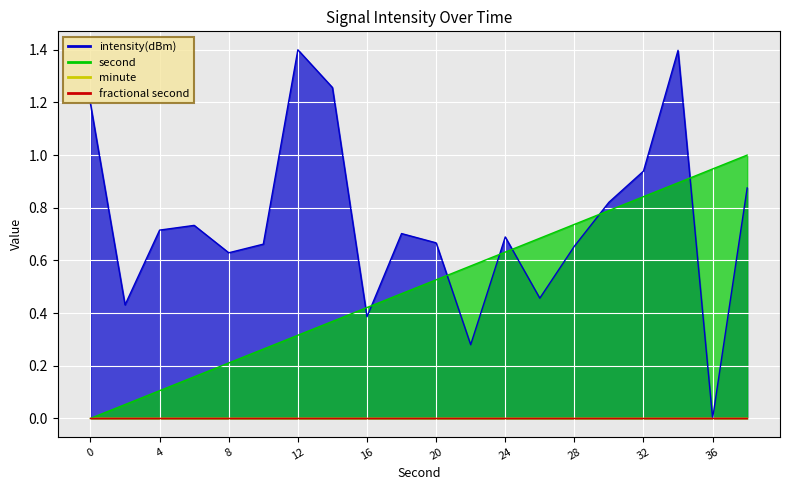

At which category does the chart reach its minimum across all series?

36